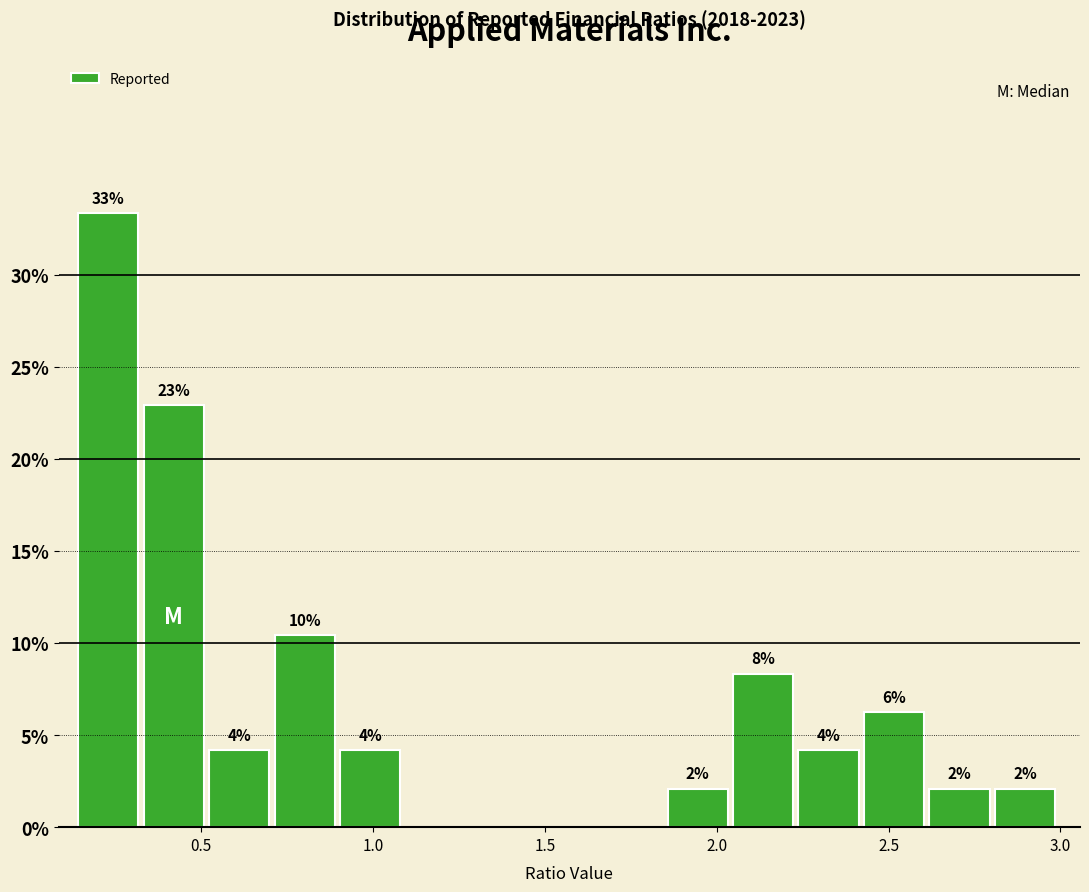

Read against the x-axis, roughly where is the centre of the tallest bar?

0.25